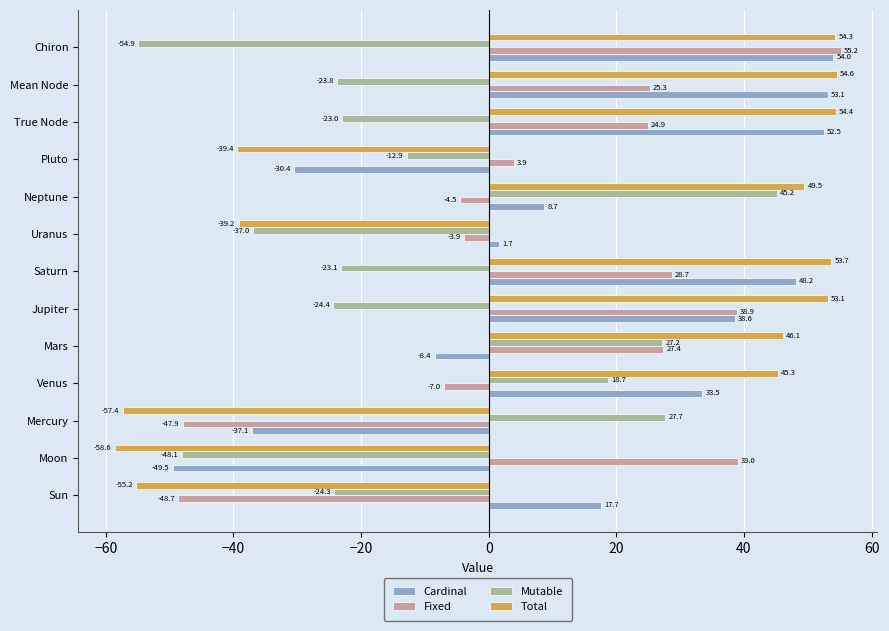

At which category is the sum across all series the highest?

Mean Node